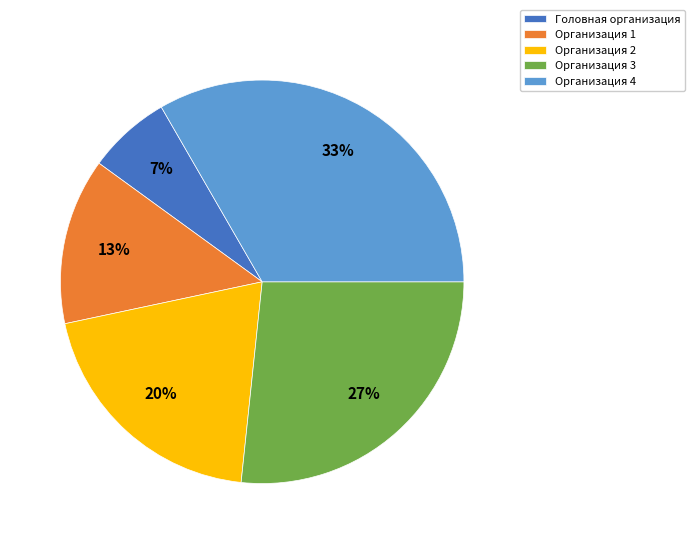

Is it true that Организация 2 is 7% of the pie?

False